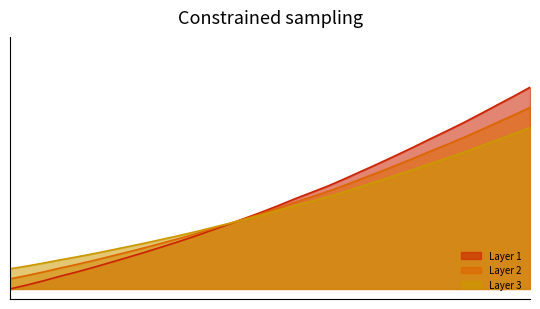

List the labels in order of value, largest first.

223.9802, 223.7895, 223.5987, 223.408, 223.2172, 223.0264, 222.8355, 222.6447, 222.4538, 222.263, 222.0721, 221.8812, 221.6902, 221.4993, 221.3083, 221.1174, 220.9264, 220.7354, 220.5444, 220.3533, 220.1623, 219.9712, 219.7801, 219.589, 219.3979, 219.2067, 219.0156, 218.8244, 218.6332, 218.442, 218.2508, 218.0596